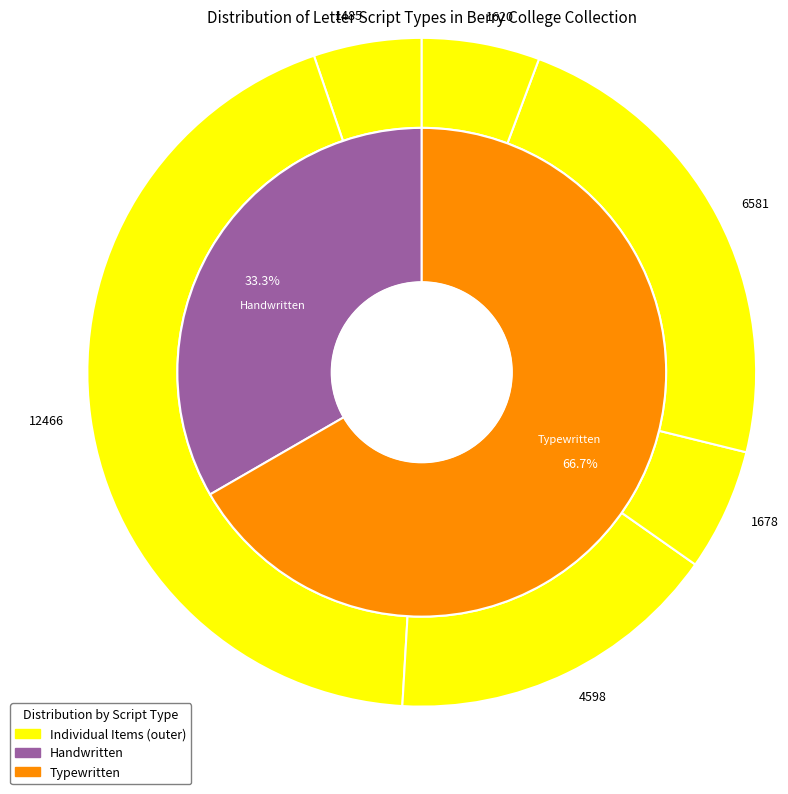

Is Handwritten the majority of the pie?

No